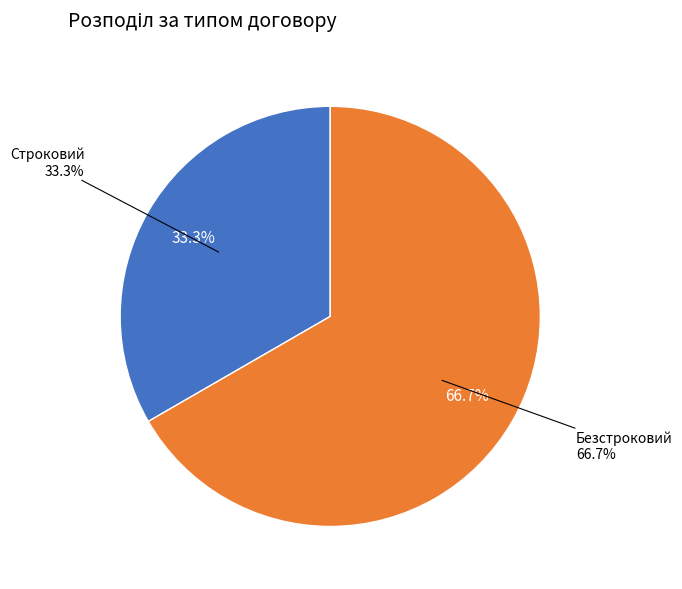

What percentage is NOT represented by Безстроковий?

33.3%